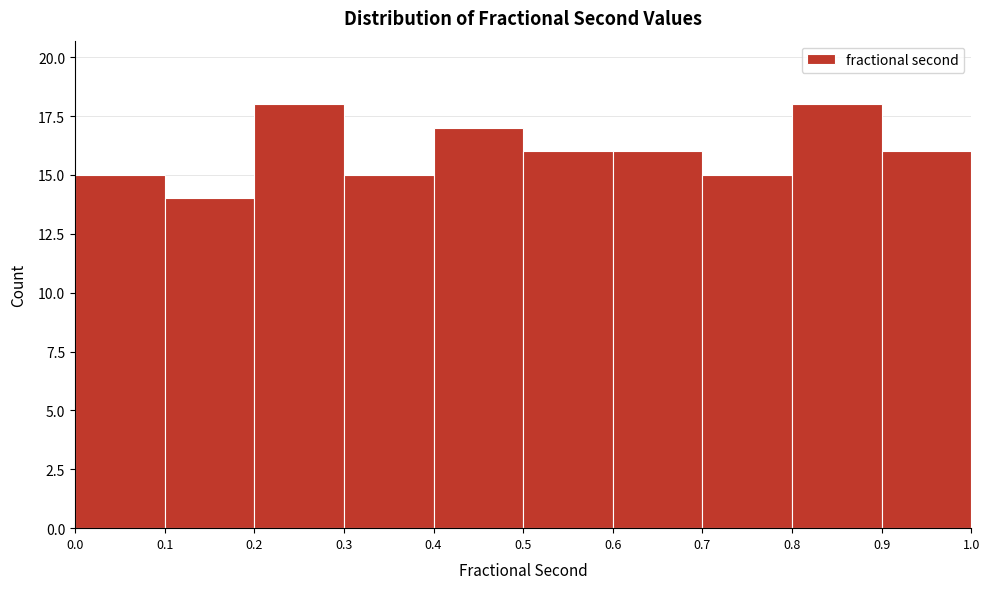

Reading left to right, transcribe this chart: for each bar, give the range it covers on the x-axis and its height. The values are not printed on the chart, so give them approximately, as read against the axis.

0.0 to 0.1: 15
0.1 to 0.2: 14
0.2 to 0.3: 18
0.3 to 0.4: 15
0.4 to 0.5: 17
0.5 to 0.6: 16
0.6 to 0.7: 16
0.7 to 0.8: 15
0.8 to 0.9: 18
0.9 to 1.0: 16